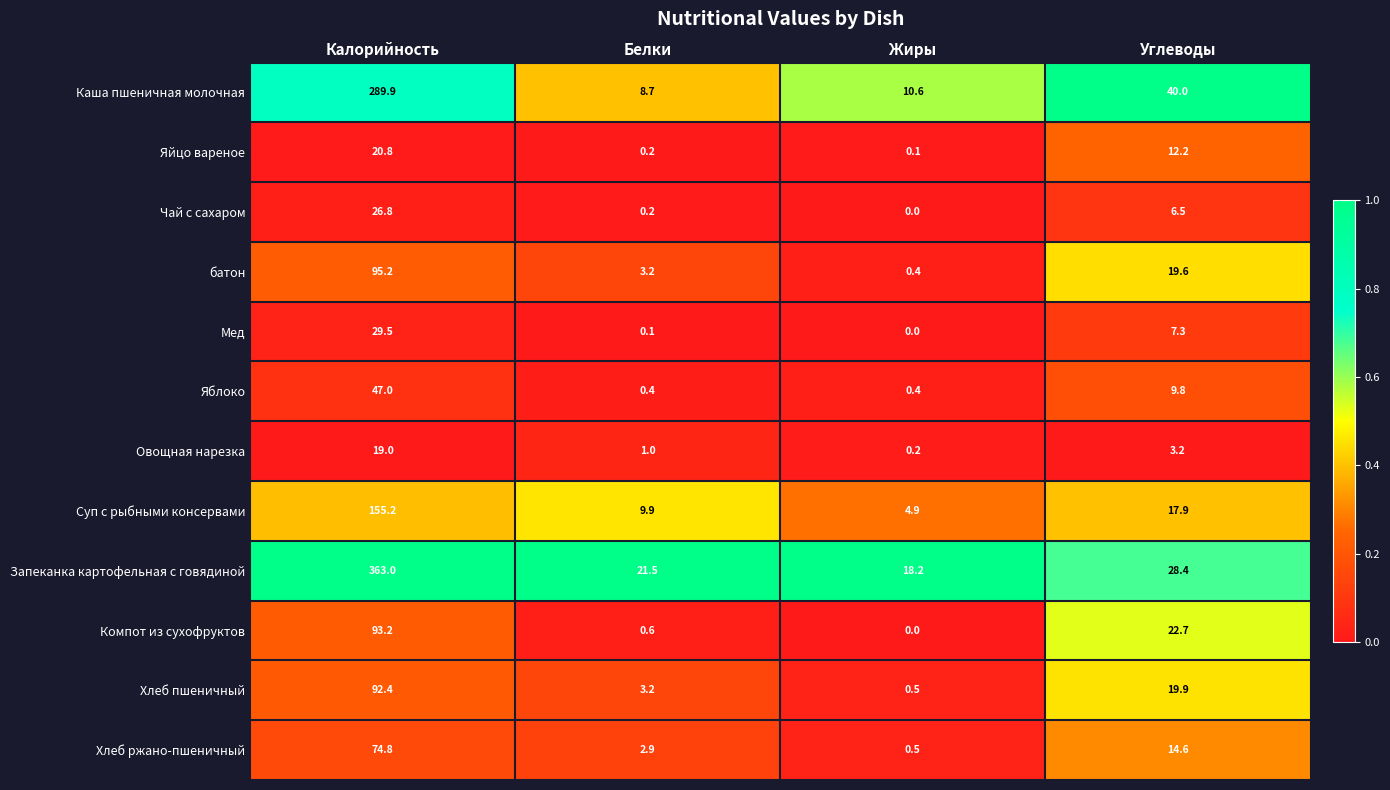

Rank the series by their maximum value, from highest to lowest.

Запеканка картофельная с говядиной, Каша пшеничная молочная, Суп с рыбными консервами, батон, Компот из сухофруктов, Хлеб пшеничный, Хлеб ржано-пшеничный, Яблоко, Мед, Чай с сахаром, Яйцо вареное, Овощная нарезка